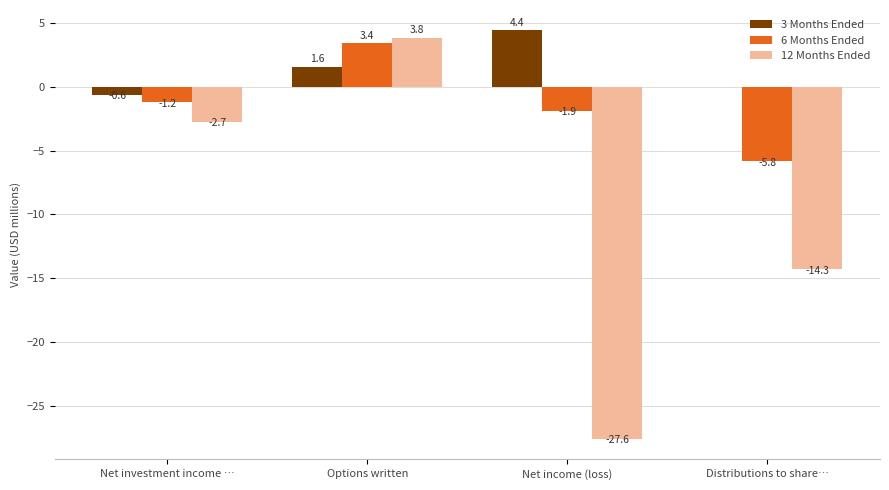

What is the maximum value for 6 Months Ended?

3.4